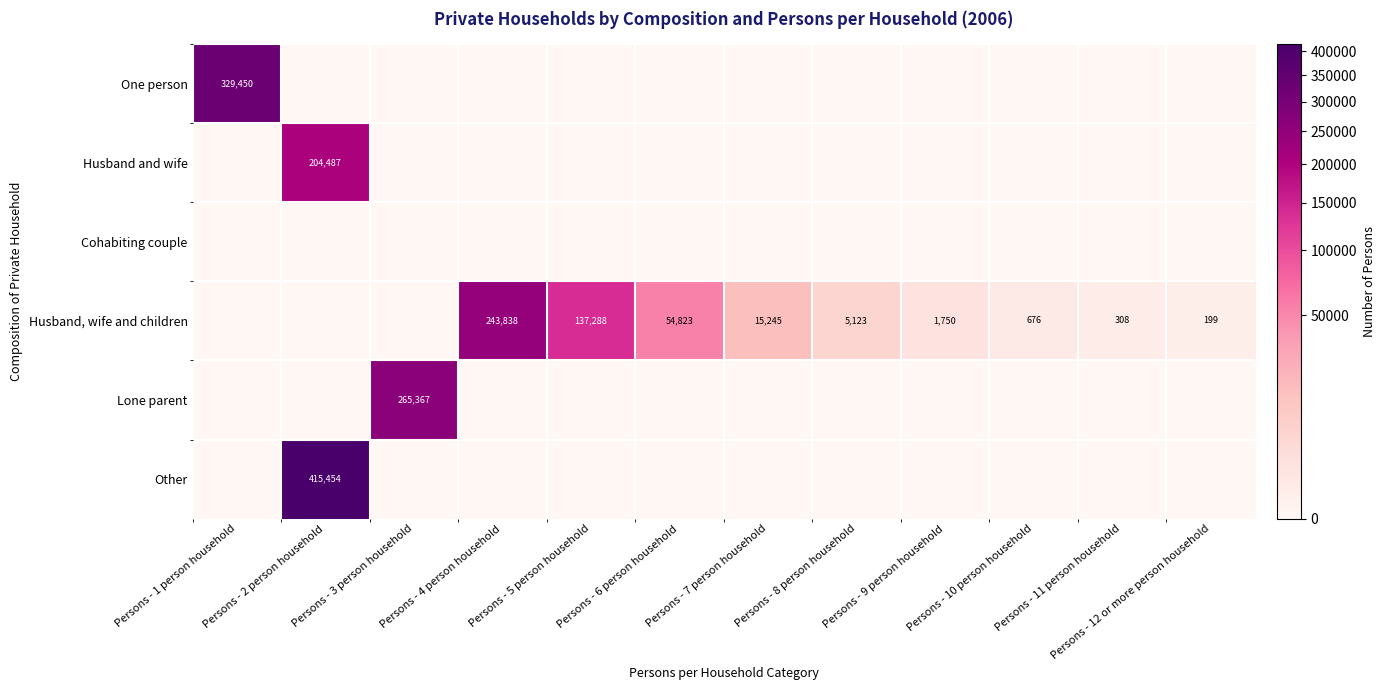

Which label corresponds to the smallest value in the chart?

Persons - 2 person household